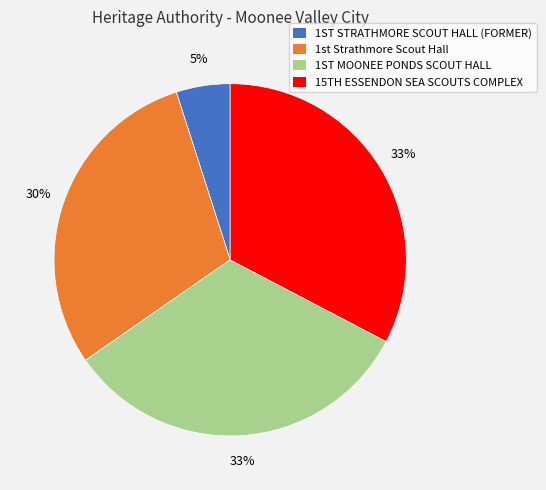

How many segments does this pie chart have?

4